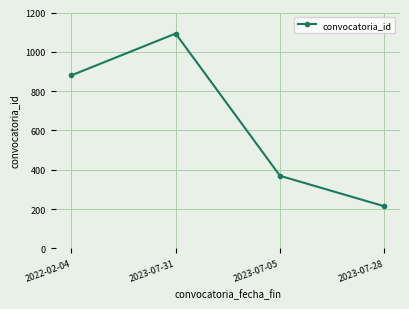

What is the difference between the values at 2023-07-05 and 2023-07-31?

724